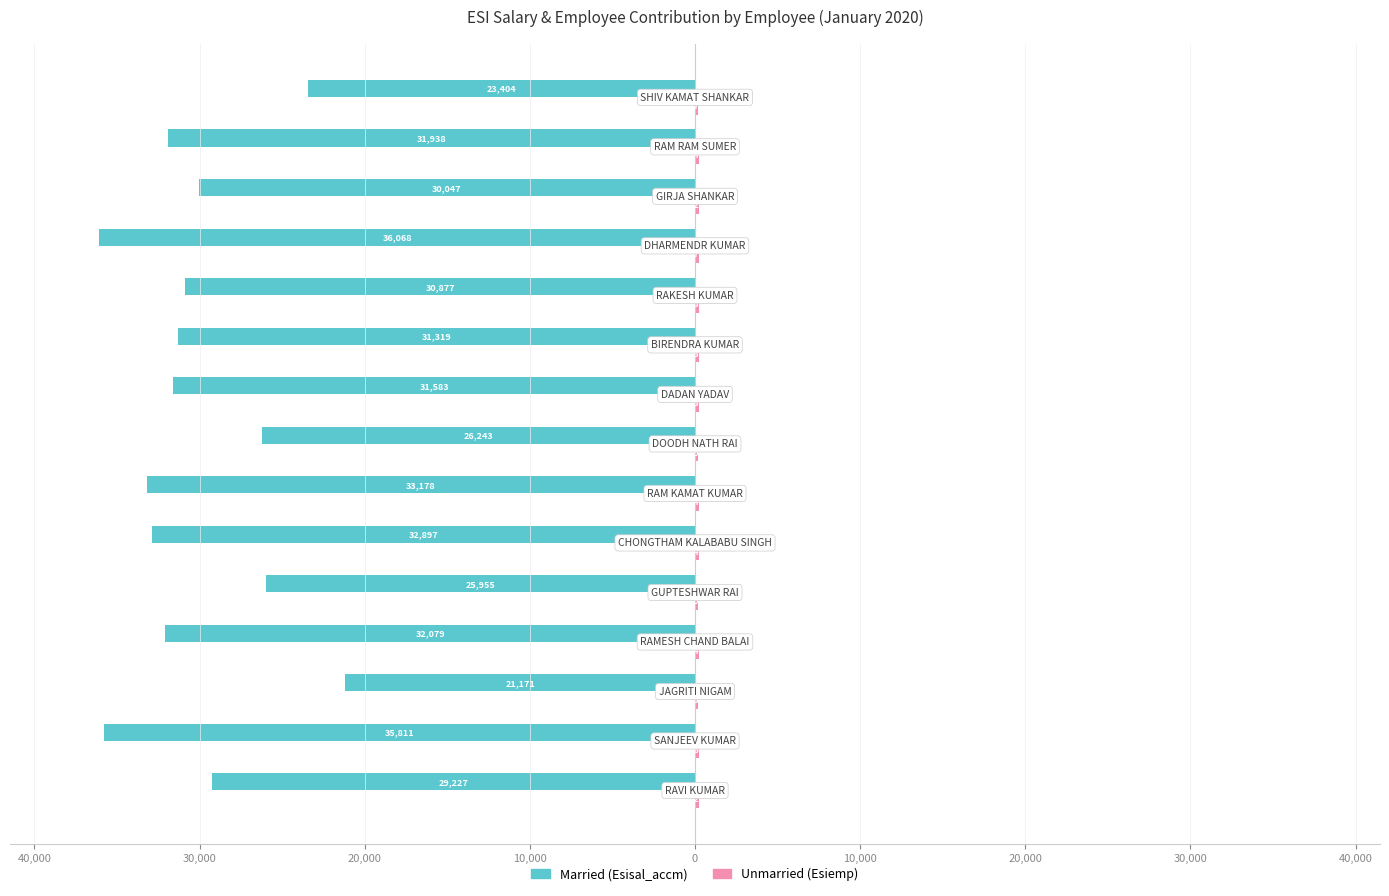

Reading left to right, extract all data points from this chart.

Married: -29227	-35811	-21171	-32079	-25955	-32897	-33178	-26243	-31583	-31319	-30877	-36068	-30047	-31938	-23404
Unmarried: 220	269	159	241	195	247	249	197	237	235	232	271	226	240	176